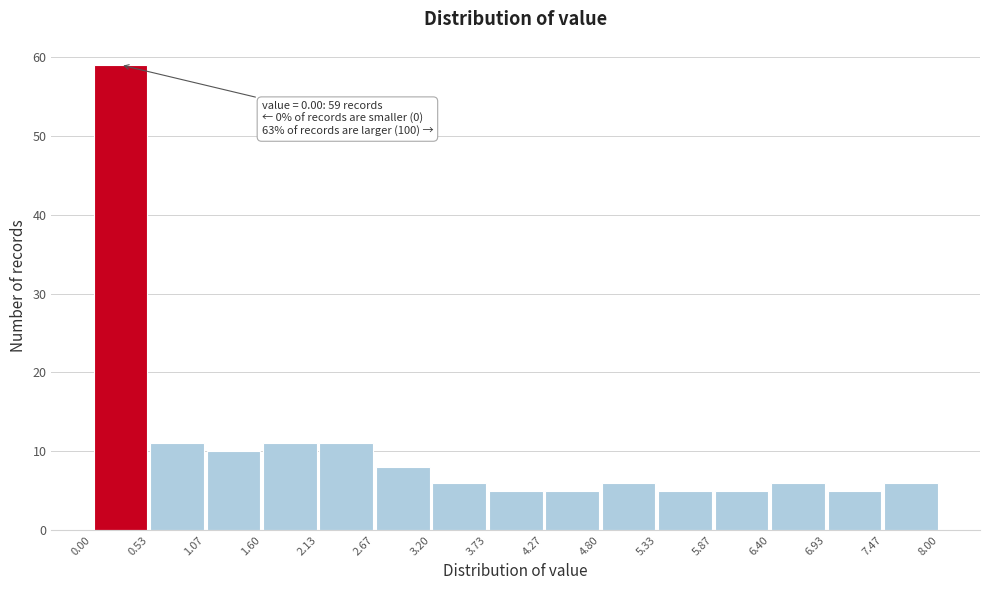

Over which range of the x-axis is the bar tallest?

0.00 to 0.53